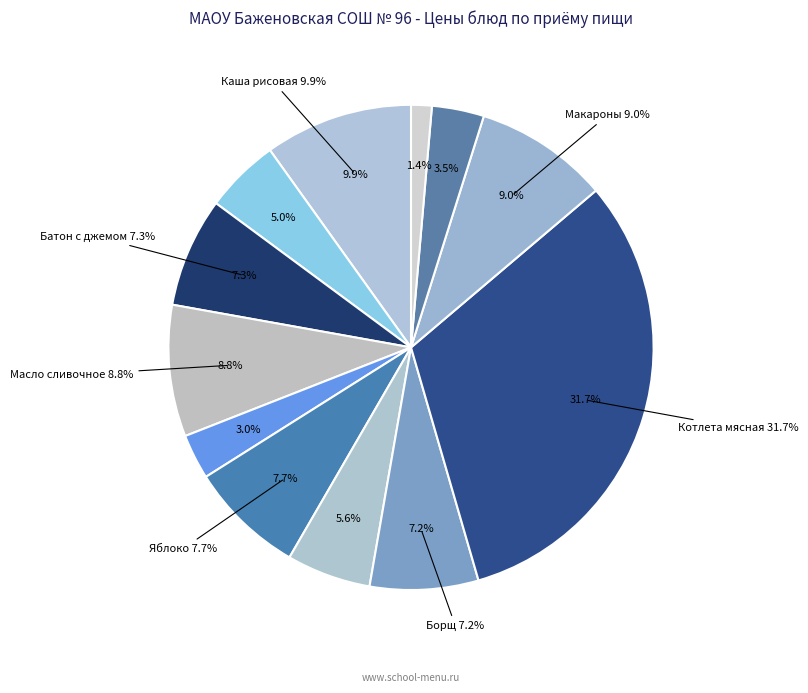

Rank the categories by value from lowest to highest.

Хлеб пшеничный, ржаной, Батон витаминизированный, Напиток Золотой шар, Кофейный напиток на молоке, Огурец свежий, Борщ с капустой, картофелем, со сметаной, Батон с джемом, Яблоко свежее, Масло сливочное, Макароны отварные, Каша рисовая молочная с маслом, Котлета мясная